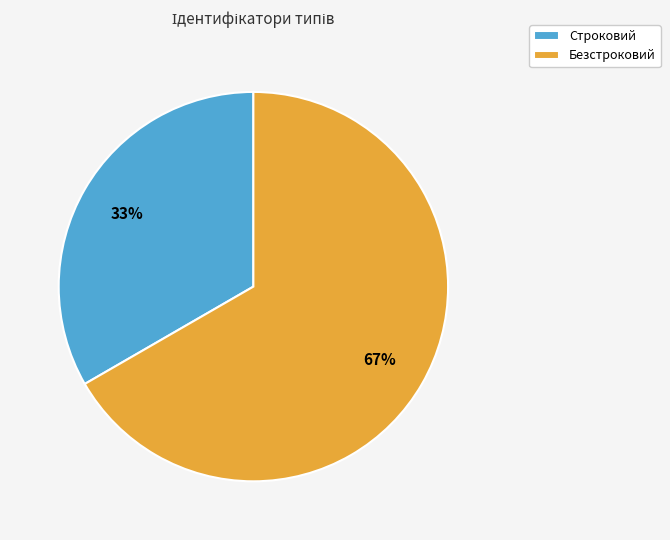

To the nearest percent, what is the average slice percentage?

50%